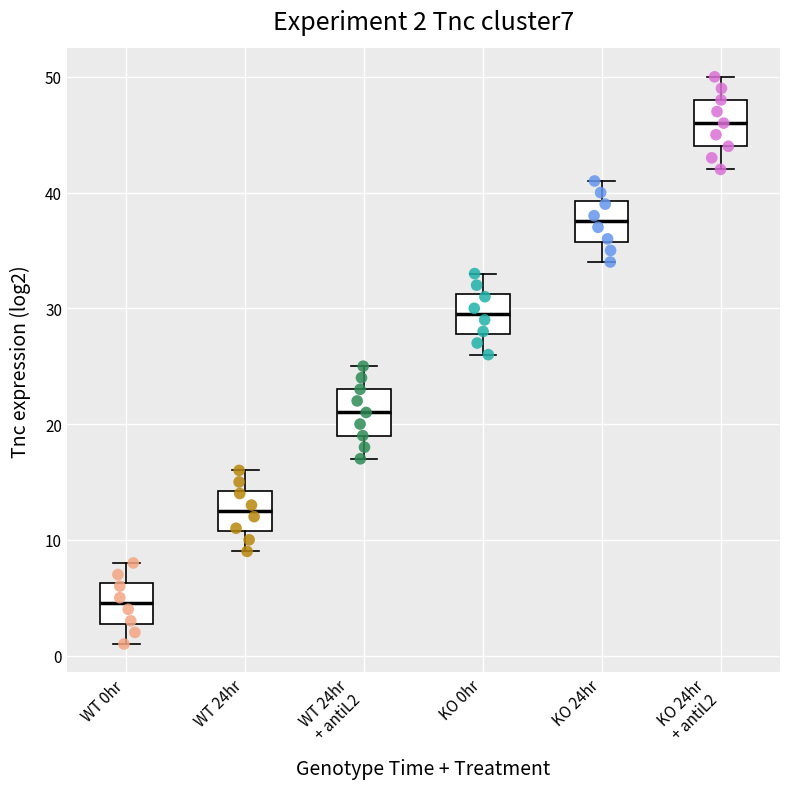

Which box has the lowest median line?

WT 0hr